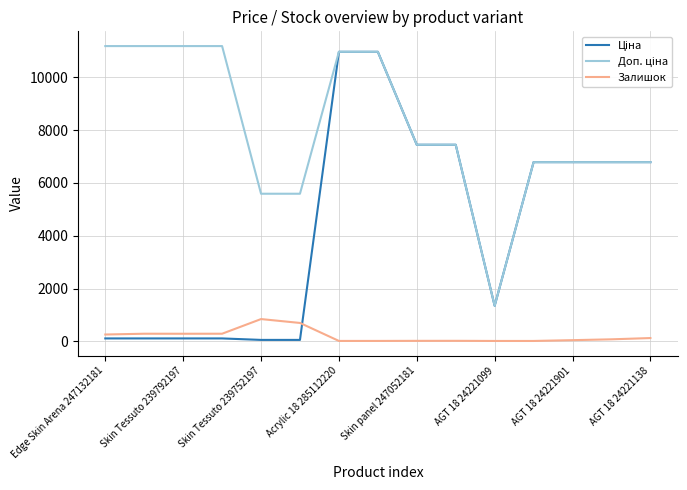

What is the maximum value shown in the chart?

11182.0